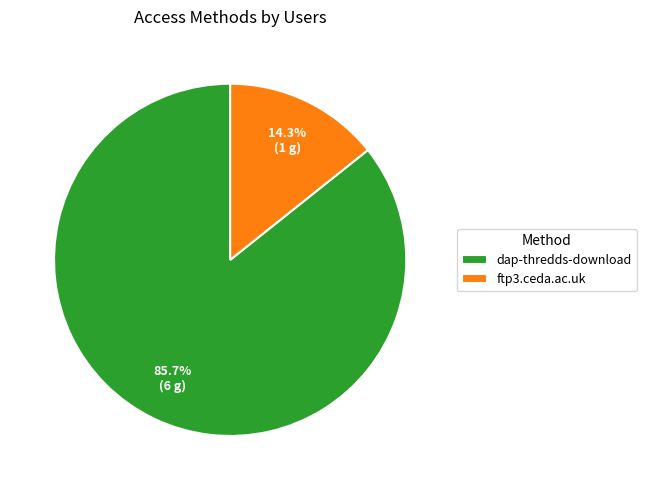

Combined, what portion of the pie is ftp3.ceda.ac.uk and dap-thredds-download?

100.0%